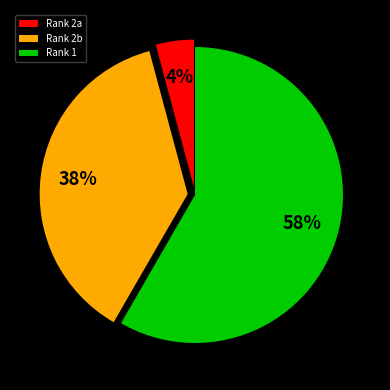

To the nearest percent, what is the average slice percentage?

33%